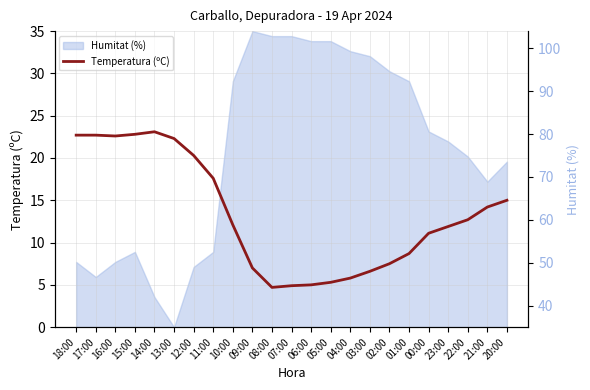

Where is the first local minimum for Humitat (%) right?

17:00